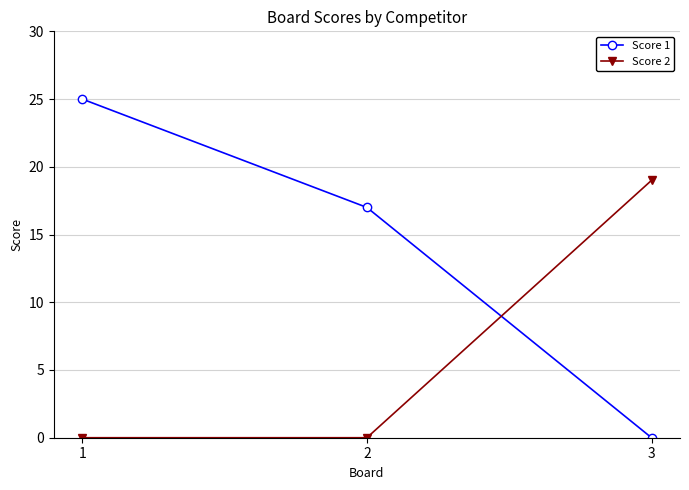

Between 1 and 3, which series saw the biggest shift?

Score 1